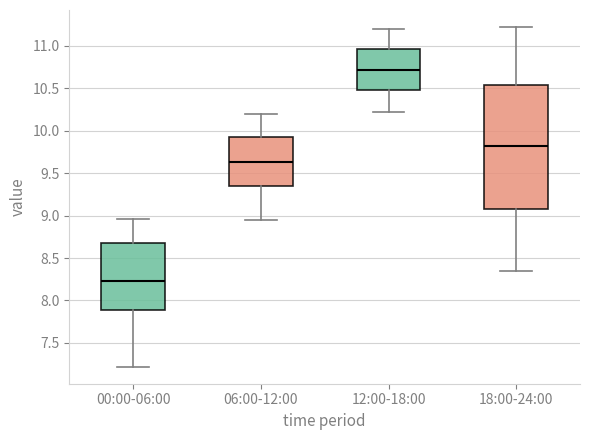

Reading left to right, transcribe this box plot: for each box, give where its median line is, the range the box spans, and where its two whiskers end, as read against the y-axis. The values are not printed on the chart, so give them approximately, as read against the axis.

00:00-06:00: median 8.25, box 7.90 to 8.70, whiskers 7.20 to 8.95
06:00-12:00: median 9.65, box 9.35 to 9.95, whiskers 8.95 to 10.20
12:00-18:00: median 10.70, box 10.45 to 10.95, whiskers 10.20 to 11.20
18:00-24:00: median 9.80, box 9.10 to 10.55, whiskers 8.35 to 11.20